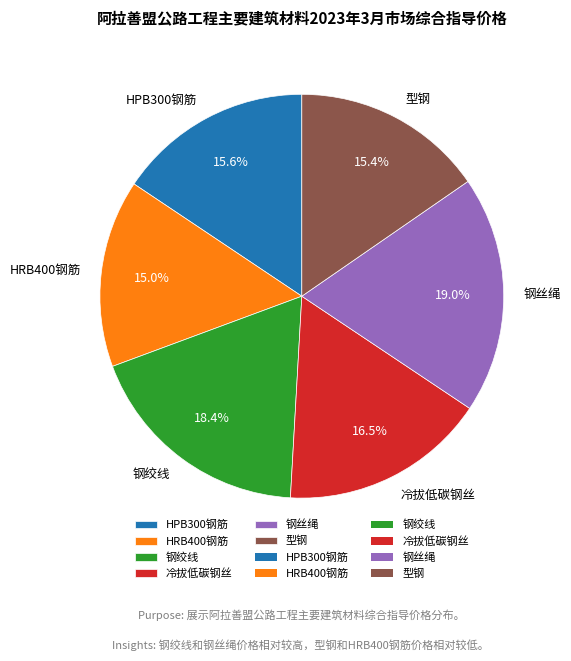

Is it true that 钢丝绳 is 19% of the pie?

True